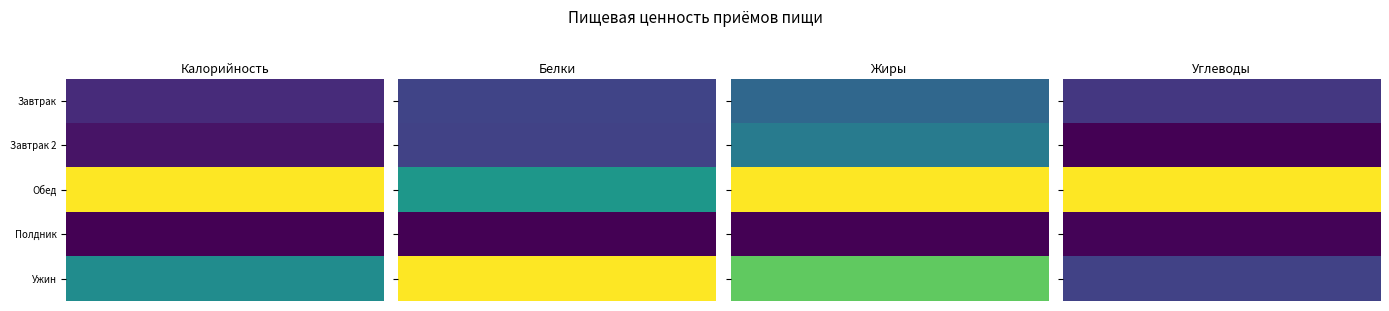

Reading left to right, what are all the values shown in this chart?

Завтрак: 451.8	9.4	12.4	76.0
Завтрак 2: 390.4	9.2	15.4	52.4
Обед: 1210.5	22.2	37.0	198.4
Полдник: 345.8	1.4	0.0	53.7
Ужин: 766.0	40.6	28.0	81.1